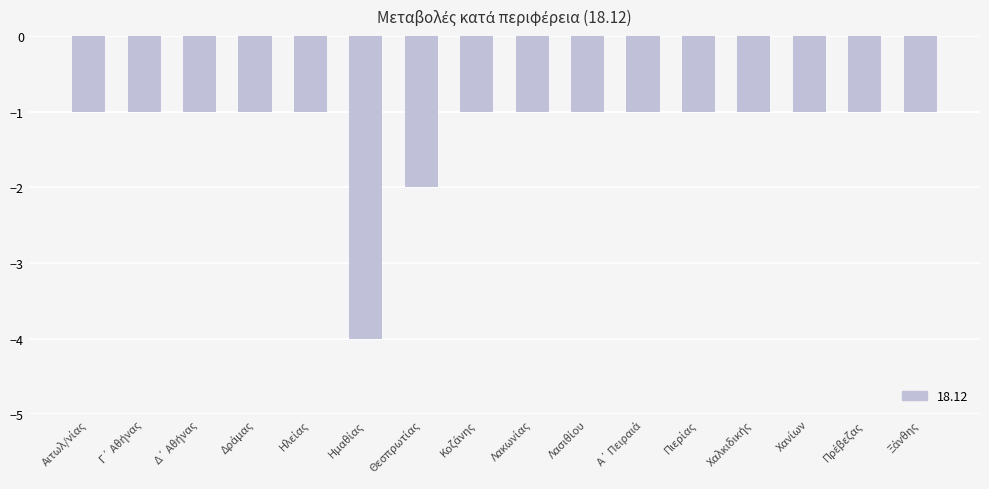

Reading right to left, list all the values displayed in this chart.

-1	-1	-1	-1	-1	-1	-1	-1	-1	-2	-4	-1	-1	-1	-1	-1